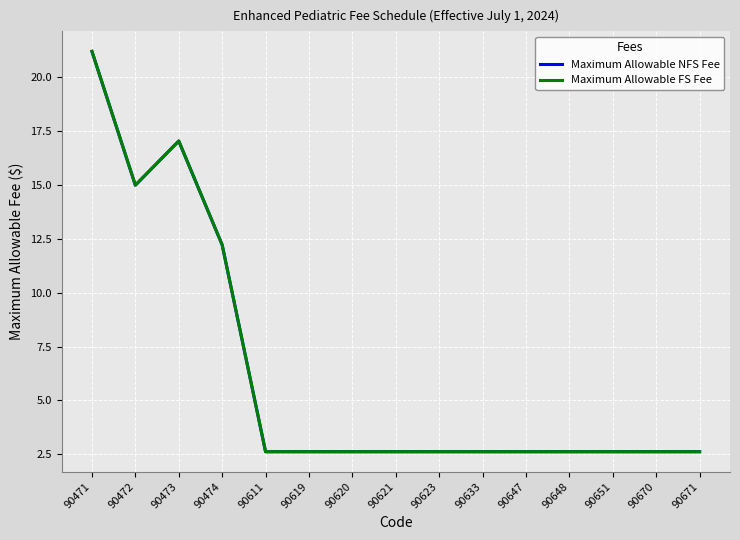

Reading right to left, what are all the values shown in this chart?

Maximum Allowable NFS Fee: 90671=2.6	90670=2.6	90651=2.6	90648=2.6	90647=2.6	90633=2.6	90623=2.6	90621=2.6	90620=2.6	90619=2.6	90611=2.6	90474=12.2	90473=17.0	90472=15.0	90471=21.2
Maximum Allowable FS Fee: 90671=2.6	90670=2.6	90651=2.6	90648=2.6	90647=2.6	90633=2.6	90623=2.6	90621=2.6	90620=2.6	90619=2.6	90611=2.6	90474=12.2	90473=17.0	90472=15.0	90471=21.2